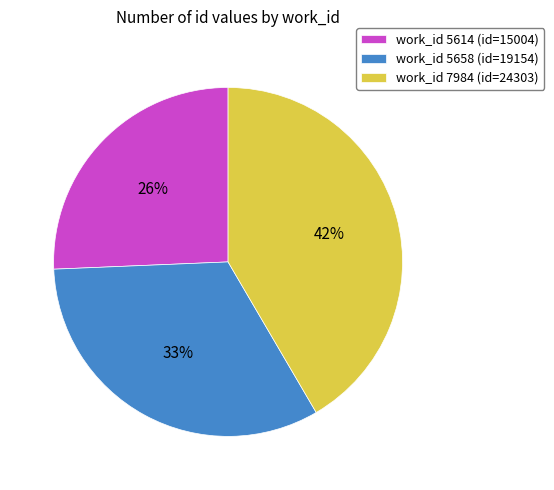

To the nearest percent, what is the difference between the largest and smallest slice percentages?

16%